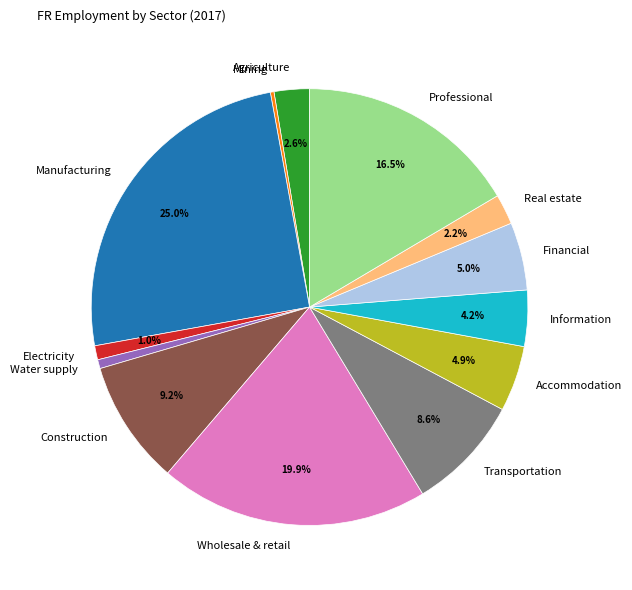

What percentage is NOT represented by Real estate?

97.8%